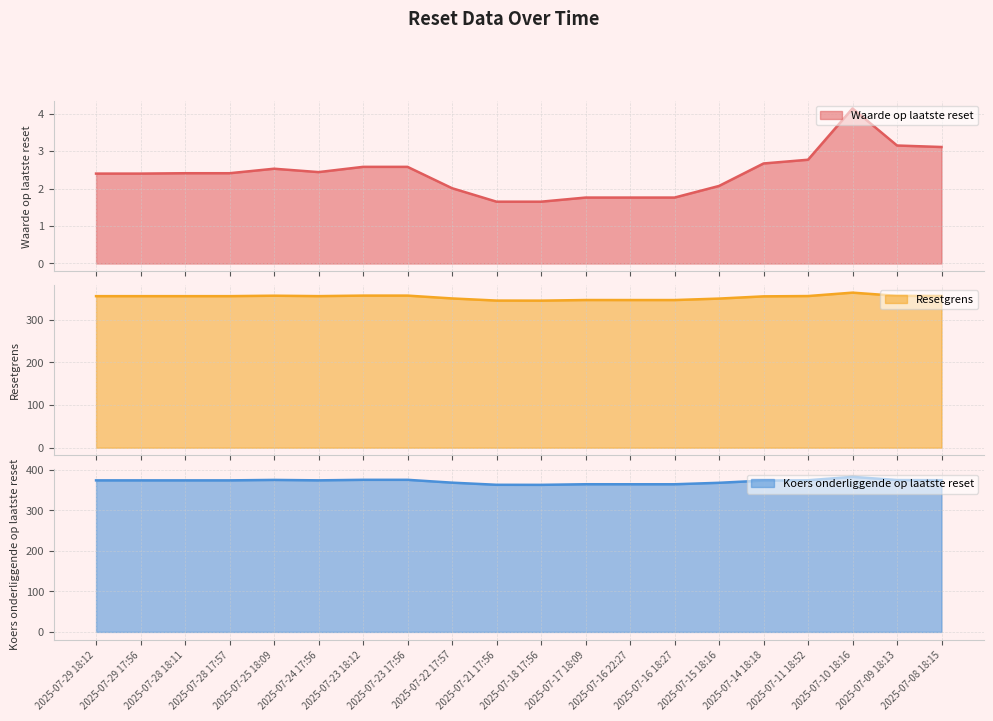

Reading left to right, transcribe all the data shown in this chart.

Waarde op laatste reset: 2025-07-29 18:12=2.4	2025-07-29 17:56=2.4	2025-07-28 18:11=2.4	2025-07-28 17:57=2.4	2025-07-25 18:09=2.5	2025-07-24 17:56=2.4	2025-07-23 18:12=2.6	2025-07-23 17:56=2.6	2025-07-22 17:57=2.0	2025-07-21 17:56=1.6	2025-07-18 17:56=1.6	2025-07-17 18:09=1.8	2025-07-16 22:27=1.8	2025-07-16 18:27=1.8	2025-07-15 18:16=2.1	2025-07-14 18:18=2.7	2025-07-11 18:52=2.8	2025-07-10 18:16=4.1	2025-07-09 18:13=3.1	2025-07-08 18:15=3.1
Resetgrens: 2025-07-29 18:12=354.9	2025-07-29 17:56=354.9	2025-07-28 18:11=354.9	2025-07-28 17:57=354.9	2025-07-25 18:09=356.0	2025-07-24 17:56=355.0	2025-07-23 18:12=356.2	2025-07-23 17:56=356.2	2025-07-22 17:57=349.6	2025-07-21 17:56=344.6	2025-07-18 17:56=344.4	2025-07-17 18:09=345.8	2025-07-16 22:27=345.8	2025-07-16 18:27=345.8	2025-07-15 18:16=349.2	2025-07-14 18:18=354.4	2025-07-11 18:52=355.2	2025-07-10 18:16=363.1	2025-07-09 18:13=355.6	2025-07-08 18:15=355.3
Koers onderliggende op laatste reset: 2025-07-29 18:12=373.6	2025-07-29 17:56=373.6	2025-07-28 18:11=373.6	2025-07-28 17:57=373.6	2025-07-25 18:09=374.7	2025-07-24 17:56=373.6	2025-07-23 18:12=374.9	2025-07-23 17:56=374.9	2025-07-22 17:57=367.9	2025-07-21 17:56=362.7	2025-07-18 17:56=362.6	2025-07-17 18:09=364.1	2025-07-16 22:27=364.0	2025-07-16 18:27=364.0	2025-07-15 18:16=367.6	2025-07-14 18:18=373.1	2025-07-11 18:52=373.9	2025-07-10 18:16=382.2	2025-07-09 18:13=374.4	2025-07-08 18:15=374.0